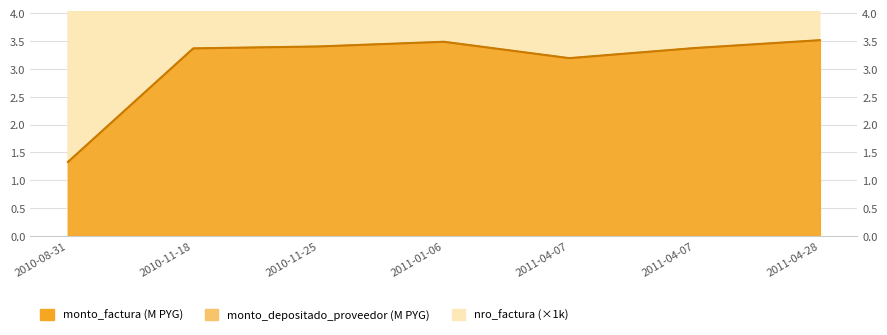

What value does the nro_factura series have at 2011-04-28?

10.4